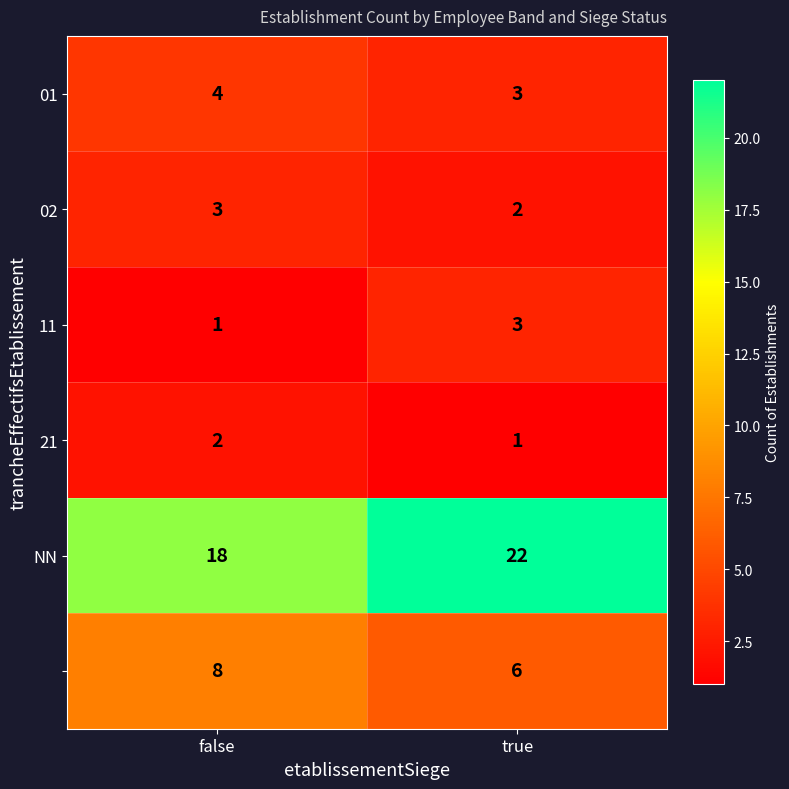

What is the spread (max minus min) of values at true?

21